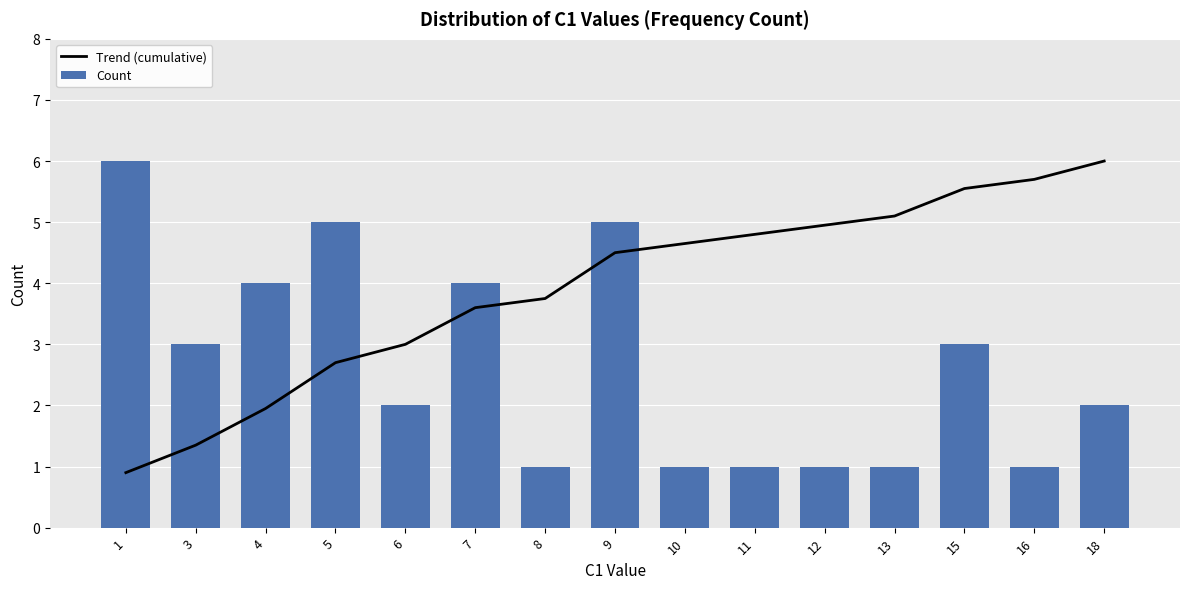

What is the highest value of the Count series?

6